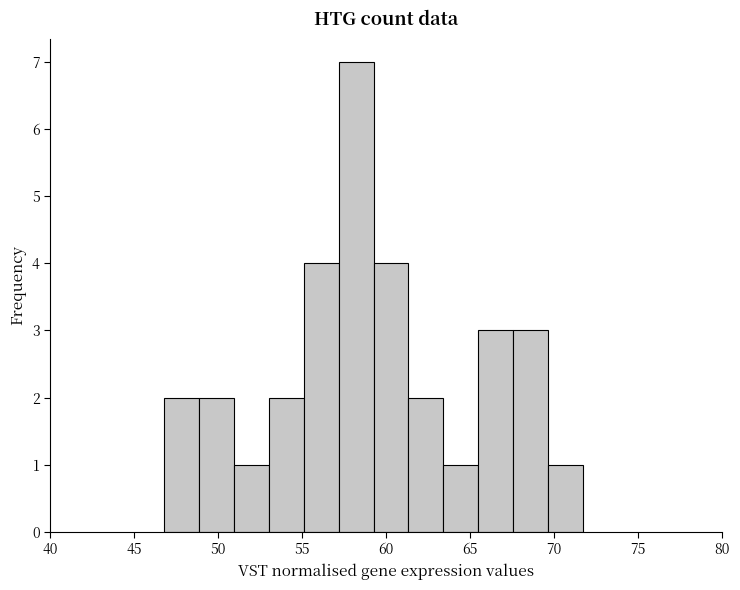

Reading left to right, transcribe this chart: for each bar, give the range it covers on the x-axis and its height. Neither the bar edges nor the heights are printed on the chart, so give them approximately, as read against the axes.

47.0 to 49.0: 2
49.0 to 51.0: 2
51.0 to 53.0: 1
53.0 to 55.0: 2
55.0 to 57.0: 4
57.0 to 59.5: 7
59.5 to 61.5: 4
61.5 to 63.5: 2
63.5 to 65.5: 1
65.5 to 67.5: 3
67.5 to 69.5: 3
69.5 to 71.5: 1